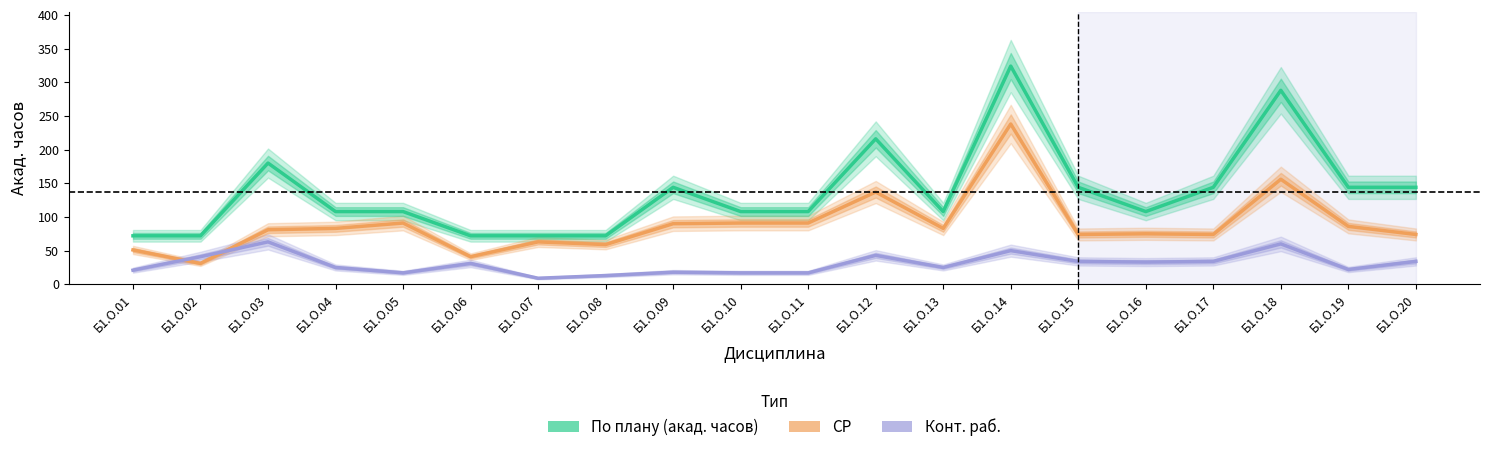

True or false: По плану (акад. часов) has a value of 30 at Б1.О.07.

False